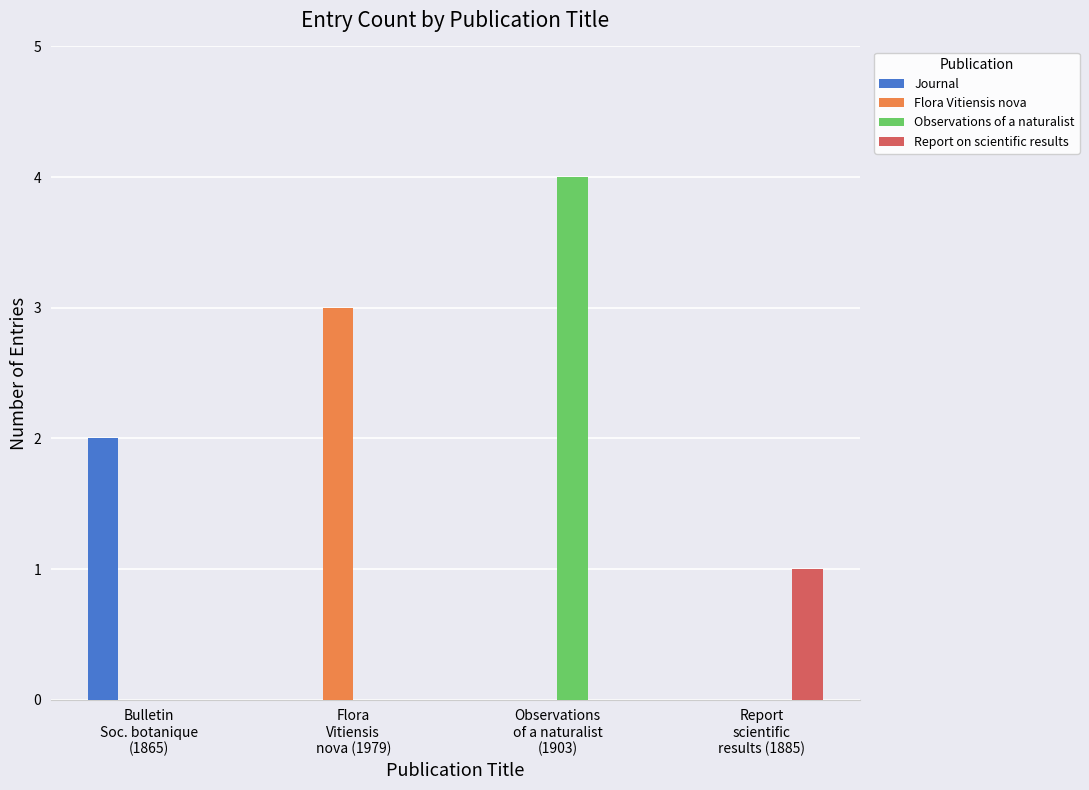

Which series has the largest total across all categories?

Observations of a naturalist